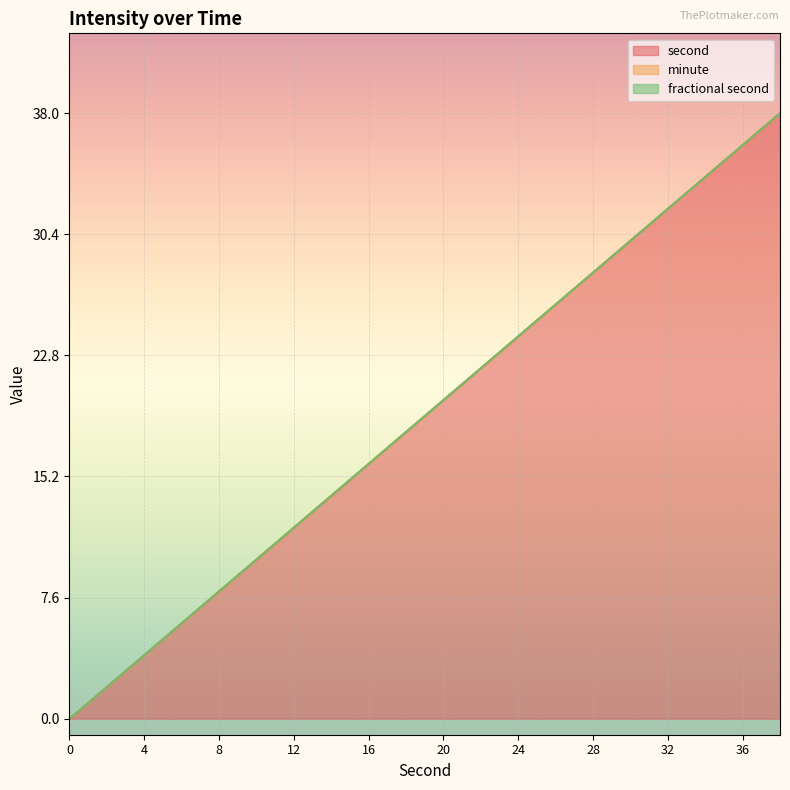

Is the value of minute at 6 greater than the value of fractional second at 10?

No